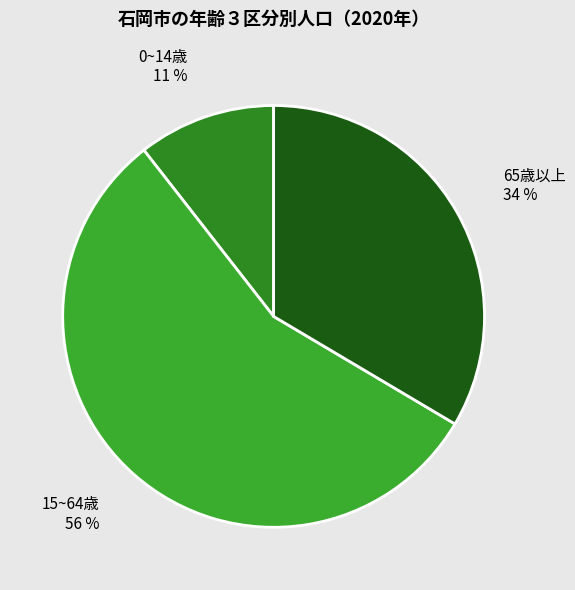

To the nearest percent, what is the difference between the 65歳以上 and 0~14歳 slice percentages?

23%